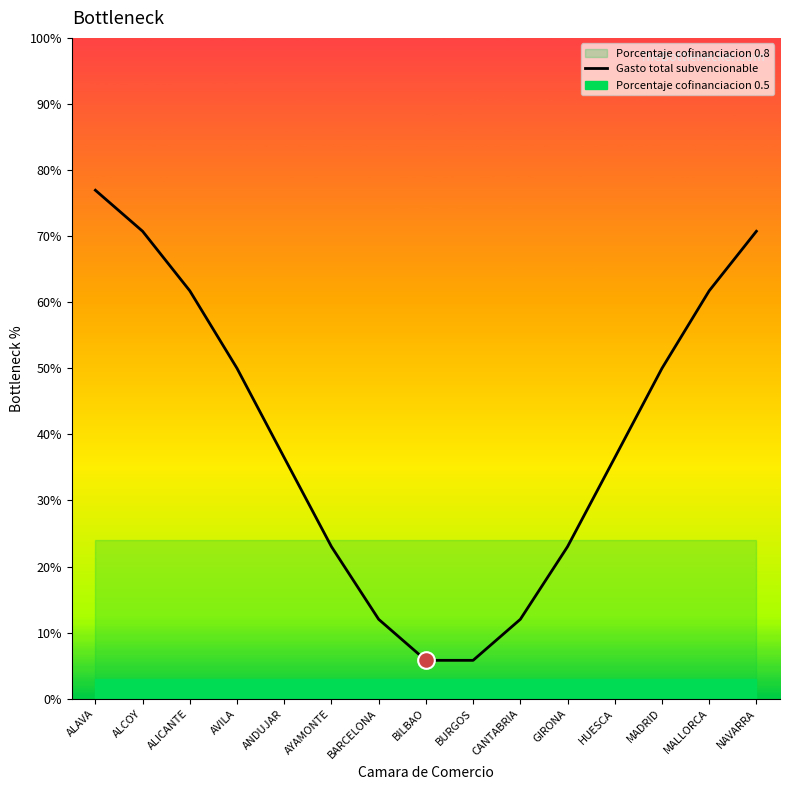

What is the difference between the second highest and second lowest values?

64.9